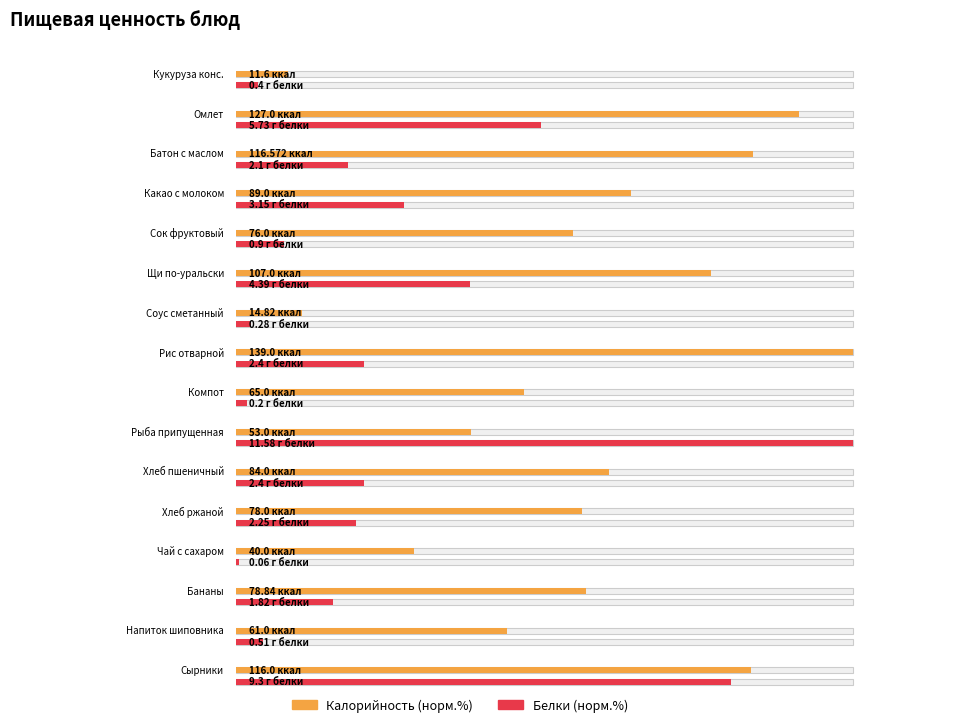

What position from the right is Компот?

8